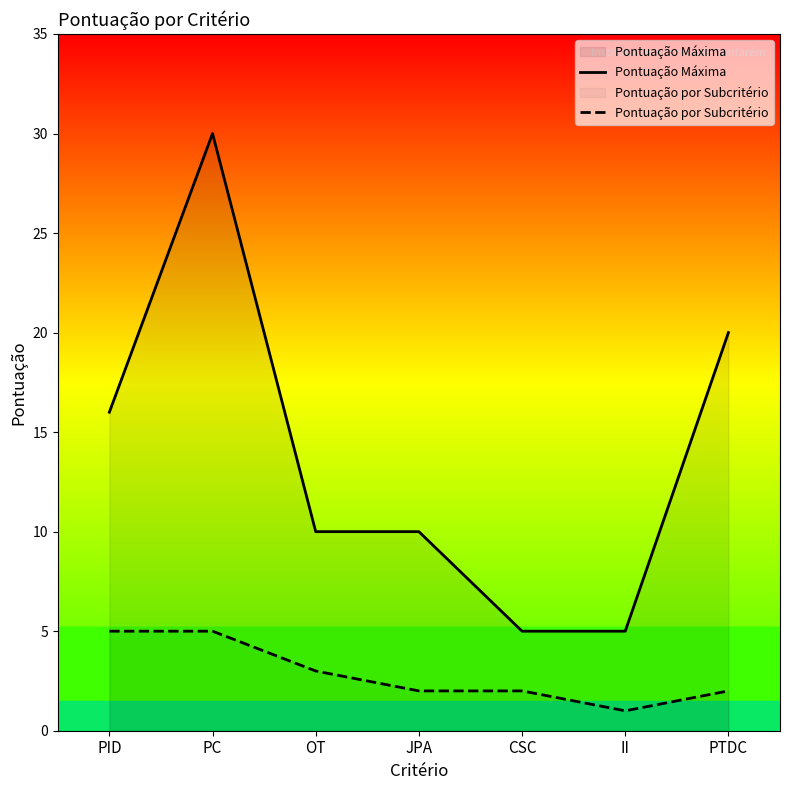

What is the difference between the maximum and minimum values in the Pontuação Máxima series?

25